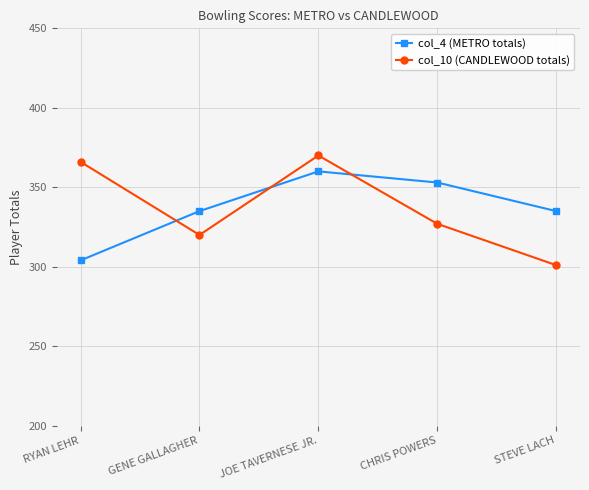

What value does the col_4 (METRO totals) series have at STEVE LACH, to the nearest 10?

340